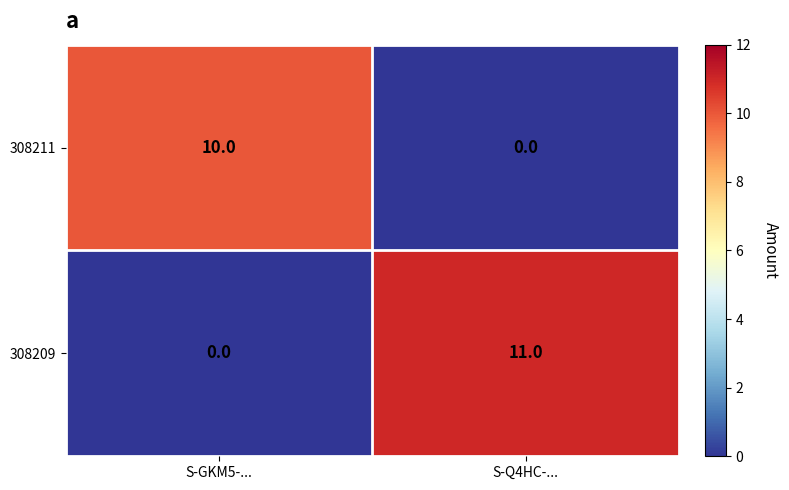

Which series has the largest total across all categories?

308209